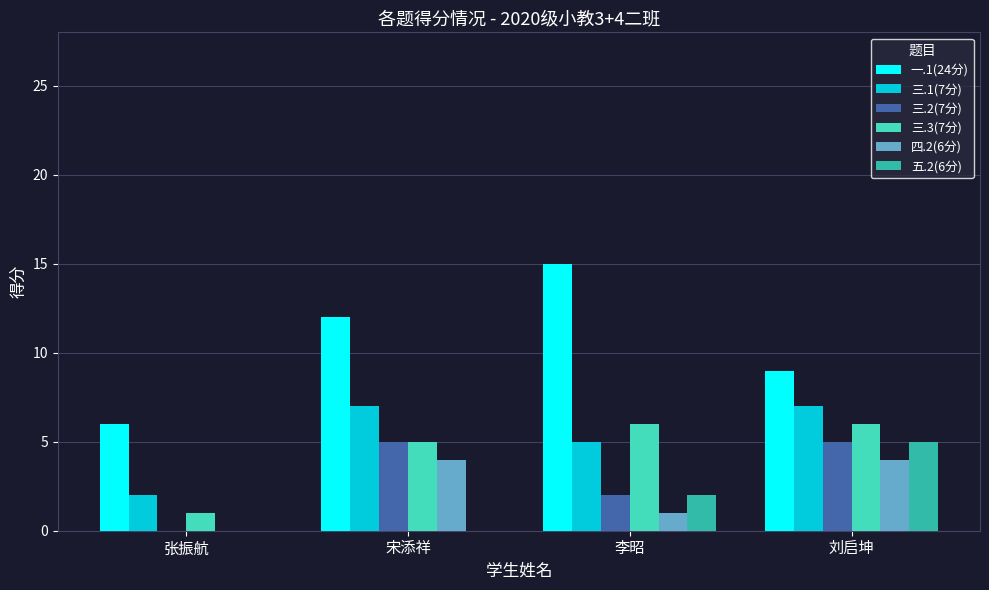

What is the maximum value shown in the chart?

15